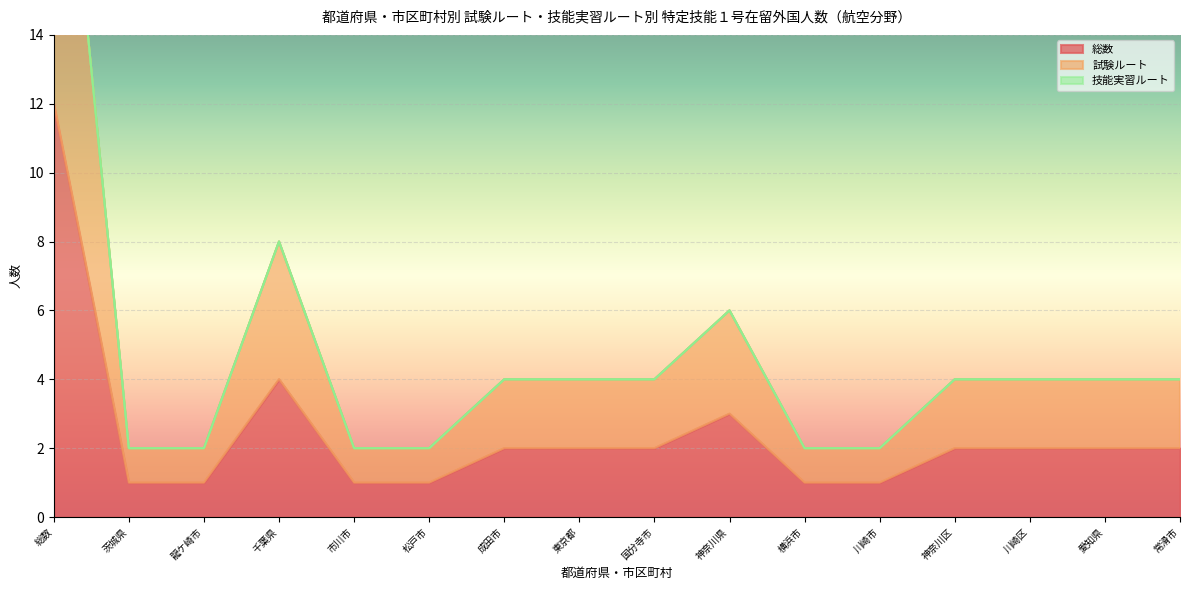

Between 龍ケ崎市 and 川崎市, which series saw the biggest shift?

総数